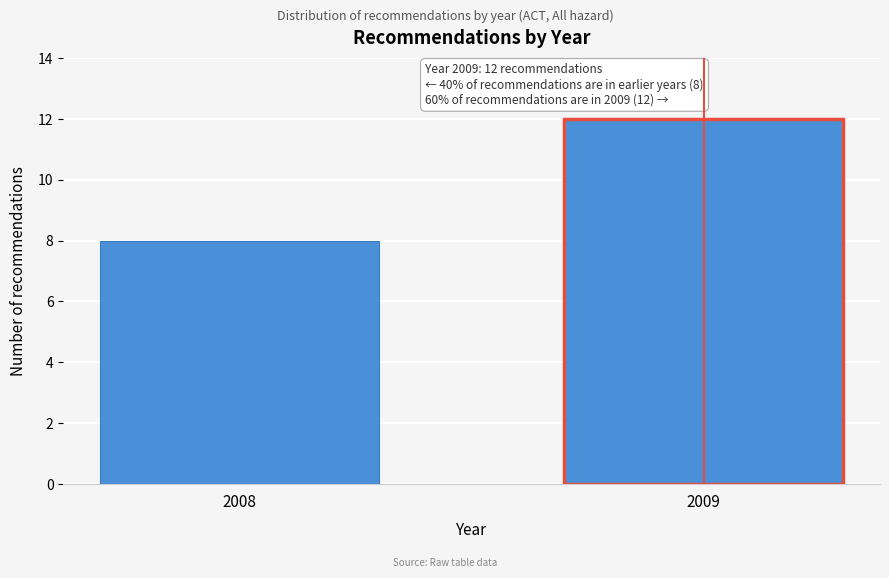

Reading left to right, list all the values displayed in this chart.

2008=8	2009=12